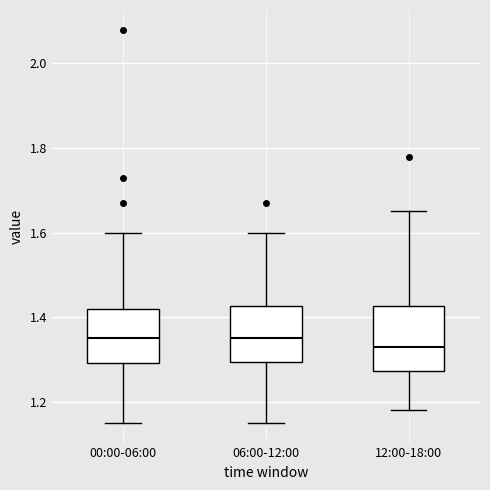

Reading left to right, transcribe this box plot: for each box, give where its median line is, the range the box spans, and where its two whiskers end, as read against the y-axis. The values are not printed on the chart, so give them approximately, as read against the axis.

00:00-06:00: median 1.36, box 1.30 to 1.42, whiskers 1.16 to 1.60
06:00-12:00: median 1.36, box 1.30 to 1.42, whiskers 1.16 to 1.60
12:00-18:00: median 1.34, box 1.28 to 1.42, whiskers 1.18 to 1.66